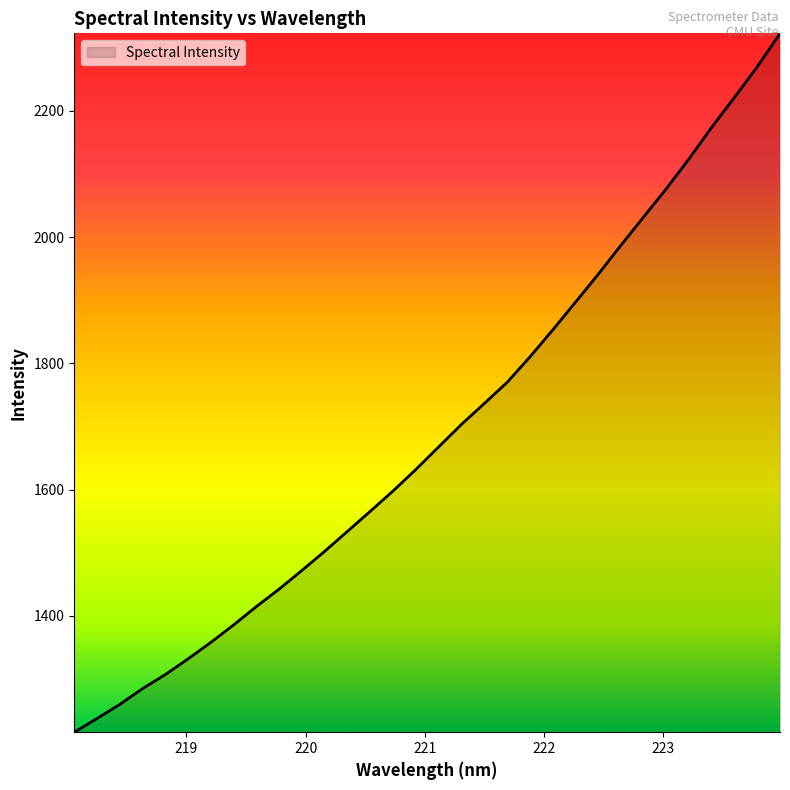

What is the difference between the maximum and minimum values?

1106.9